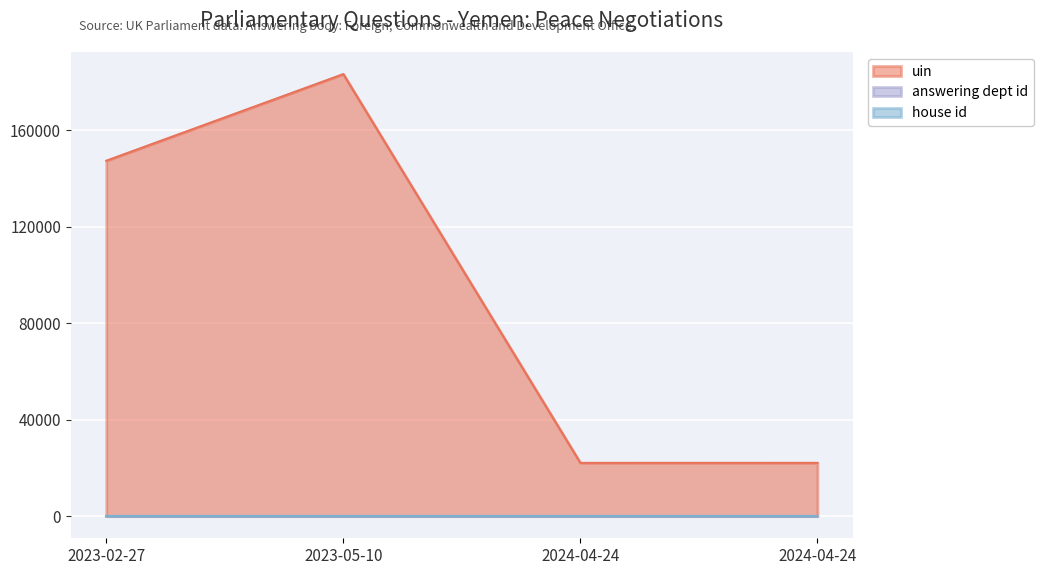

What is the total value across all series at 2024-04-24?

22306